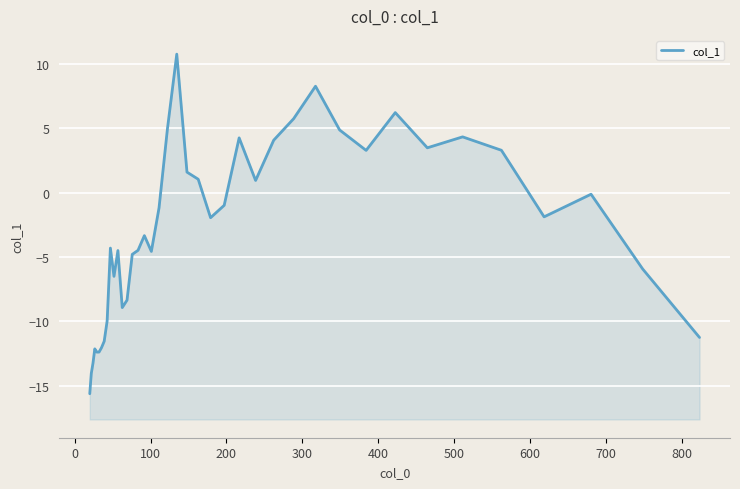

How many interior local peaks (higher than both neighbors) does the data have?

10